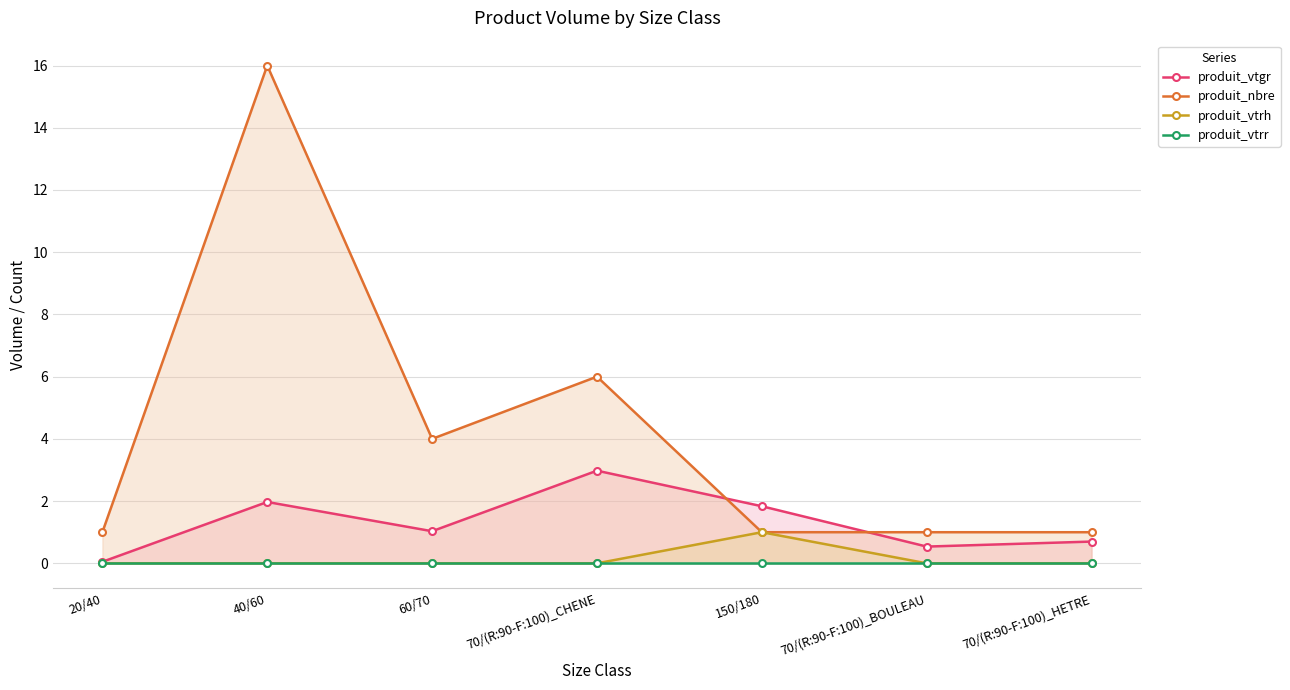

Rank the categories by produit_vtgr value from highest to lowest.

70/(R:90-F:100)_CHENE, 40/60, 150/180, 60/70, 70/(R:90-F:100)_HETRE, 70/(R:90-F:100)_BOULEAU, 20/40